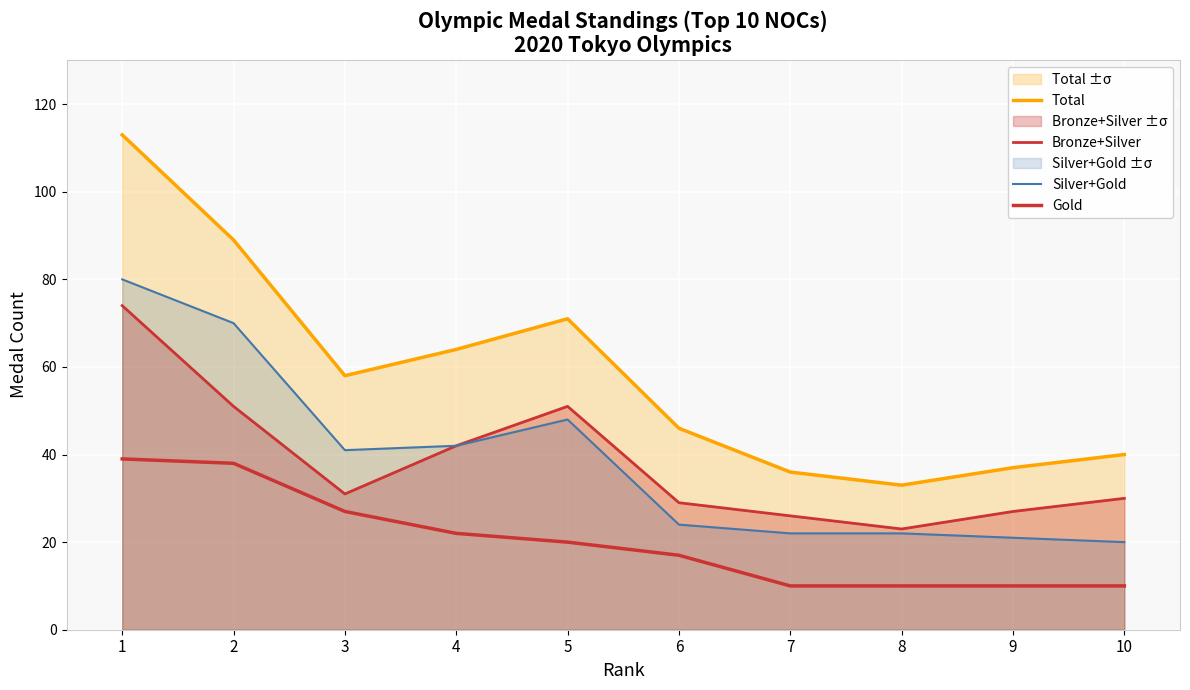

At which label does Gold reach its peak?

1